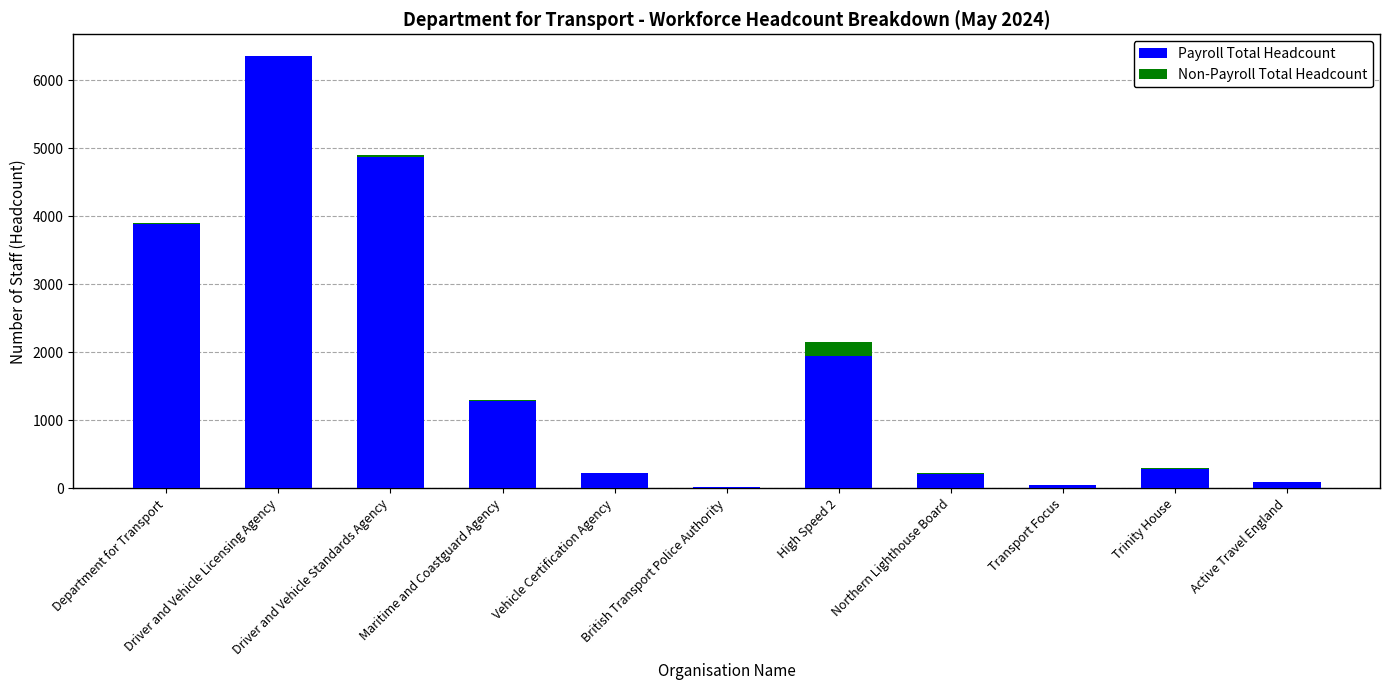

What is the sum of all Payroll Total Headcount values?

19203